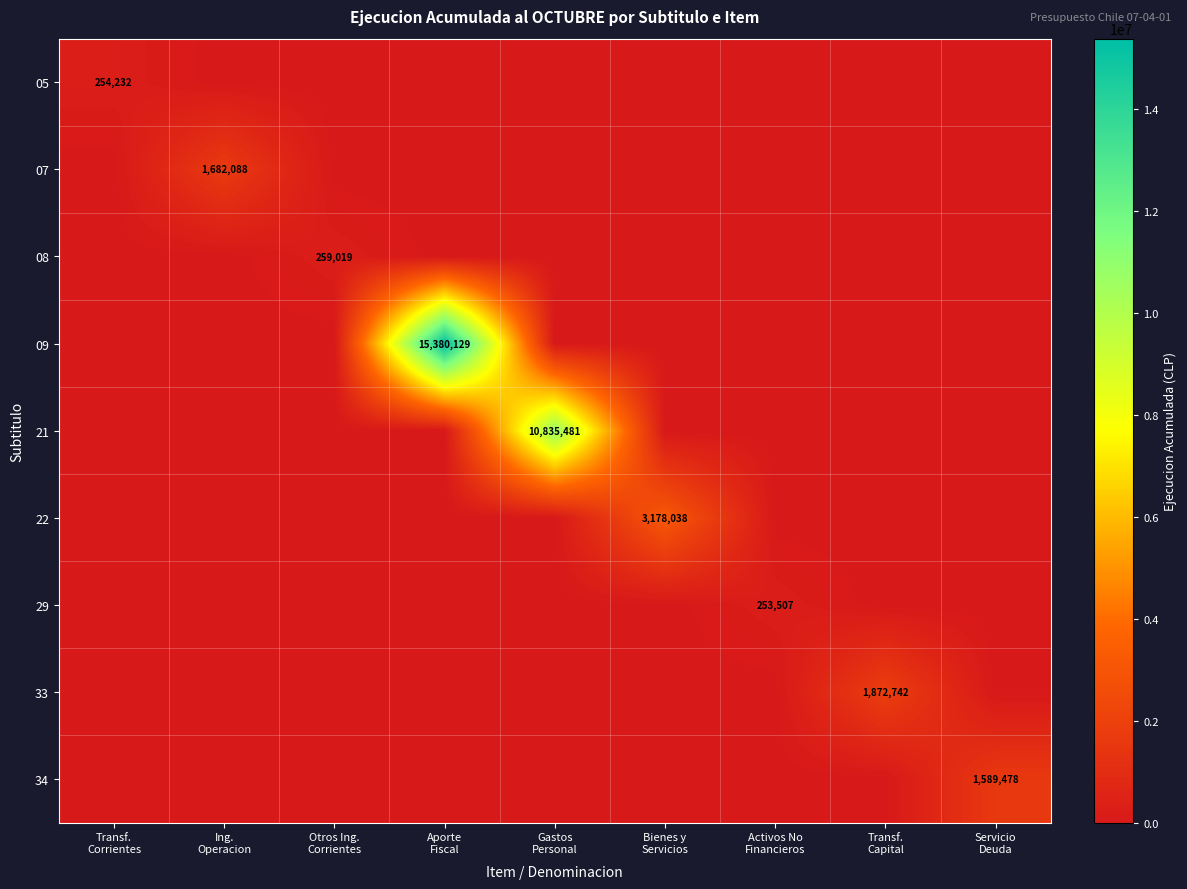

Count the number of categories in the chart.

9